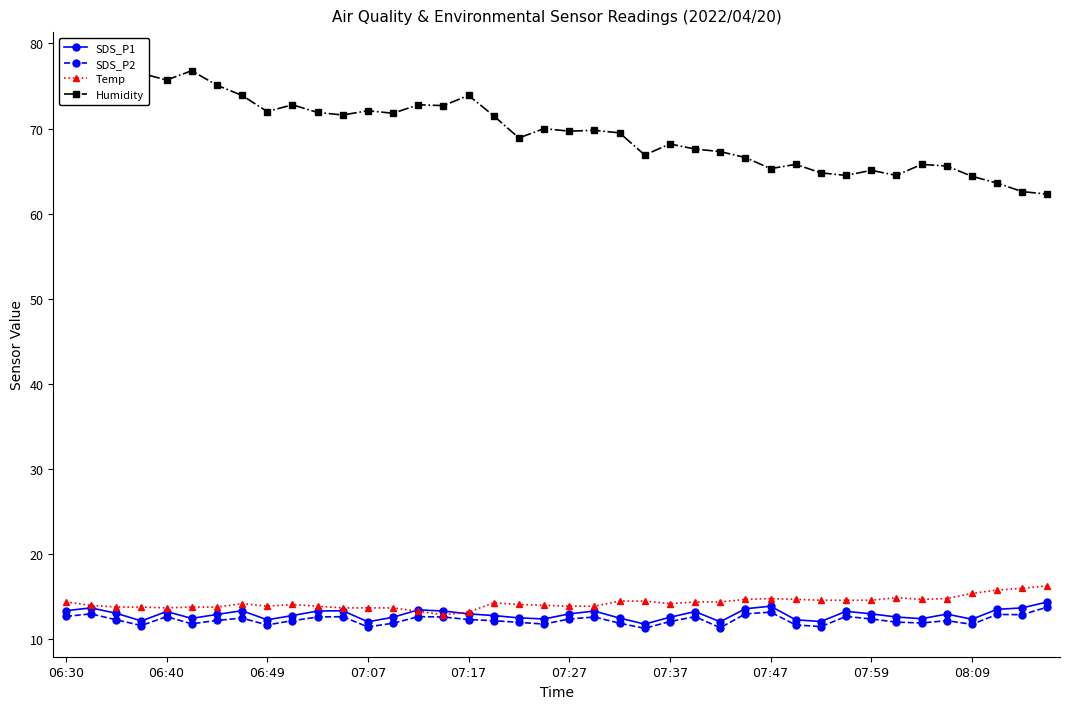

Reading left to right, extract all data points from this chart.

SDS_P1: 13.4	13.7	13.1	12.2	13.3	12.5	12.9	13.4	12.3	12.8	13.3	13.4	12.1	12.6	13.5	13.3	13.0	12.8	12.5	12.4	13.0	13.3	12.5	11.8	12.6	13.3	12.1	13.6	13.9	12.3	12.1	13.3	13.0	12.6	12.4	13.0	12.4	13.5	13.7	14.4
SDS_P2: 12.7	13.0	12.3	11.6	12.7	11.8	12.2	12.5	11.7	12.2	12.6	12.7	11.5	11.9	12.7	12.6	12.3	12.2	12.0	11.8	12.4	12.6	11.9	11.3	12.1	12.7	11.4	13.0	13.2	11.7	11.5	12.7	12.4	12.0	11.9	12.2	11.8	12.9	12.9	13.8
Temp: 14.4	14.0	13.8	13.8	13.7	13.8	13.8	14.2	13.9	14.1	13.9	13.7	13.7	13.7	13.3	12.9	13.2	14.3	14.1	14.0	13.9	13.9	14.5	14.5	14.2	14.4	14.4	14.7	14.8	14.7	14.6	14.6	14.6	14.9	14.7	14.8	15.4	15.8	16.0	16.3
Humidity: 78.0	76.2	76.6	76.5	75.7	76.8	75.1	73.9	72.0	72.8	71.9	71.6	72.1	71.8	72.8	72.7	73.9	71.5	68.9	70.0	69.7	69.8	69.5	66.9	68.2	67.6	67.3	66.6	65.3	65.8	64.8	64.5	65.1	64.5	65.8	65.6	64.4	63.6	62.6	62.3